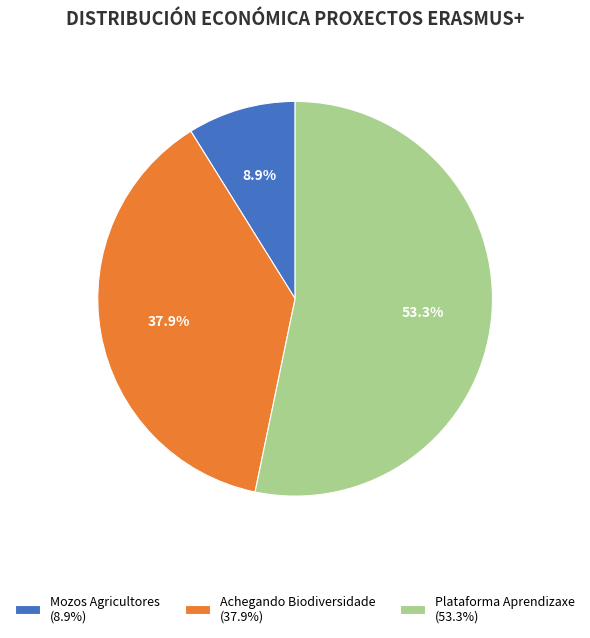

Does Mozos Agricultores (8.9%) represent more than half of the total?

No